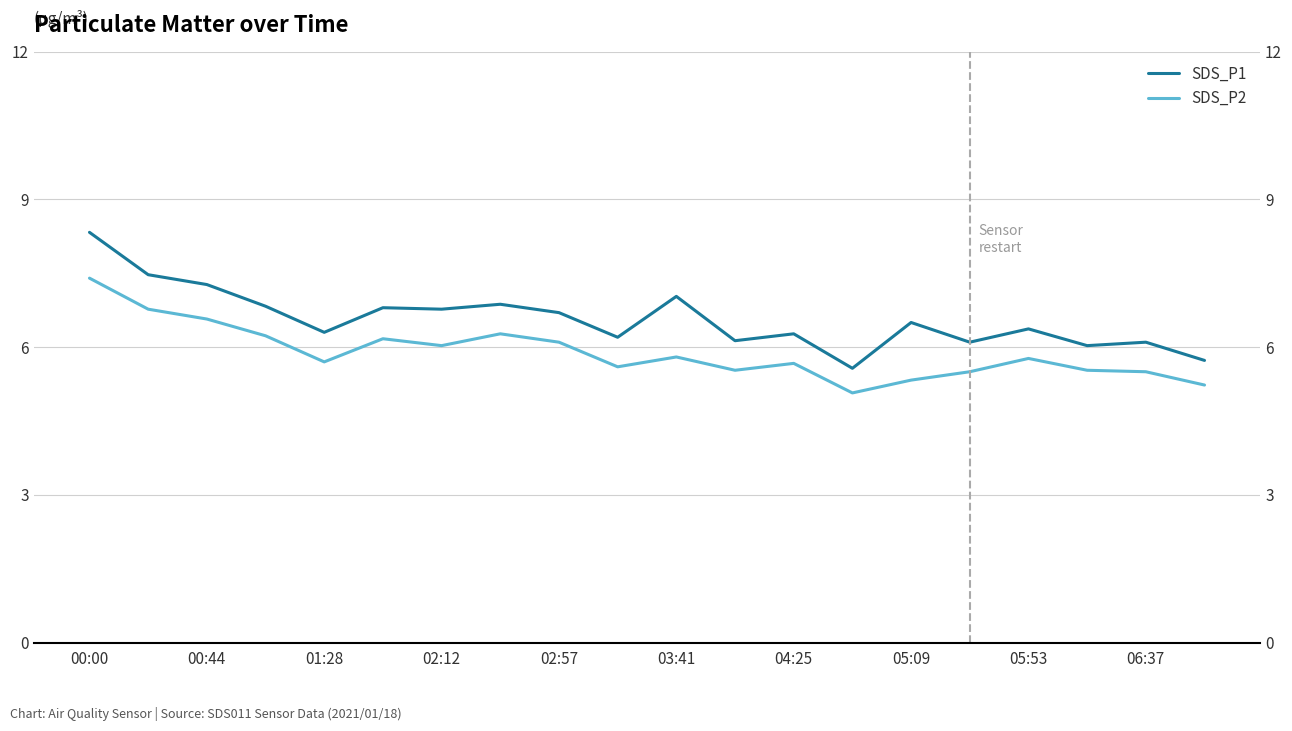

List the series in order of their overall mean, highest first.

SDS_P1, SDS_P2